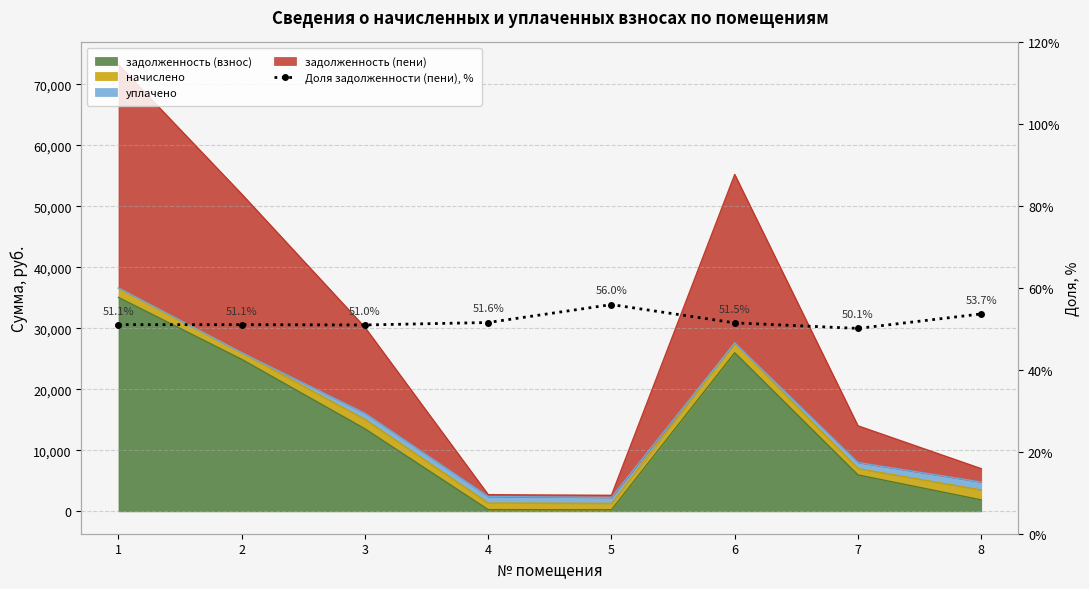

What is the difference between the maximum and minimum values?

5.8